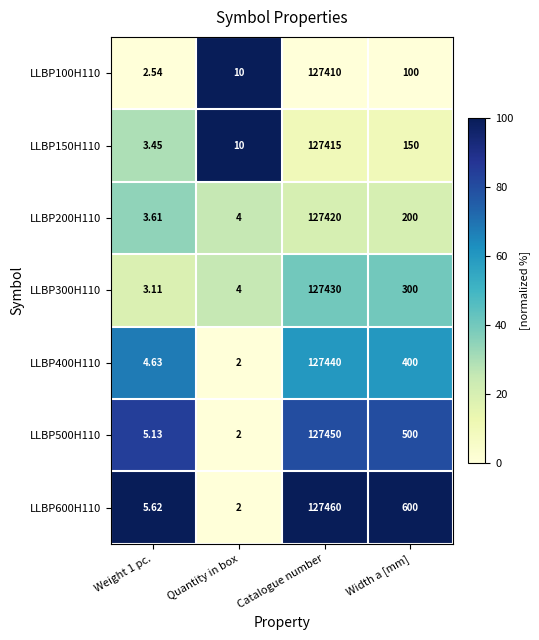

At which category is the sum across all series the highest?

Catalogue number